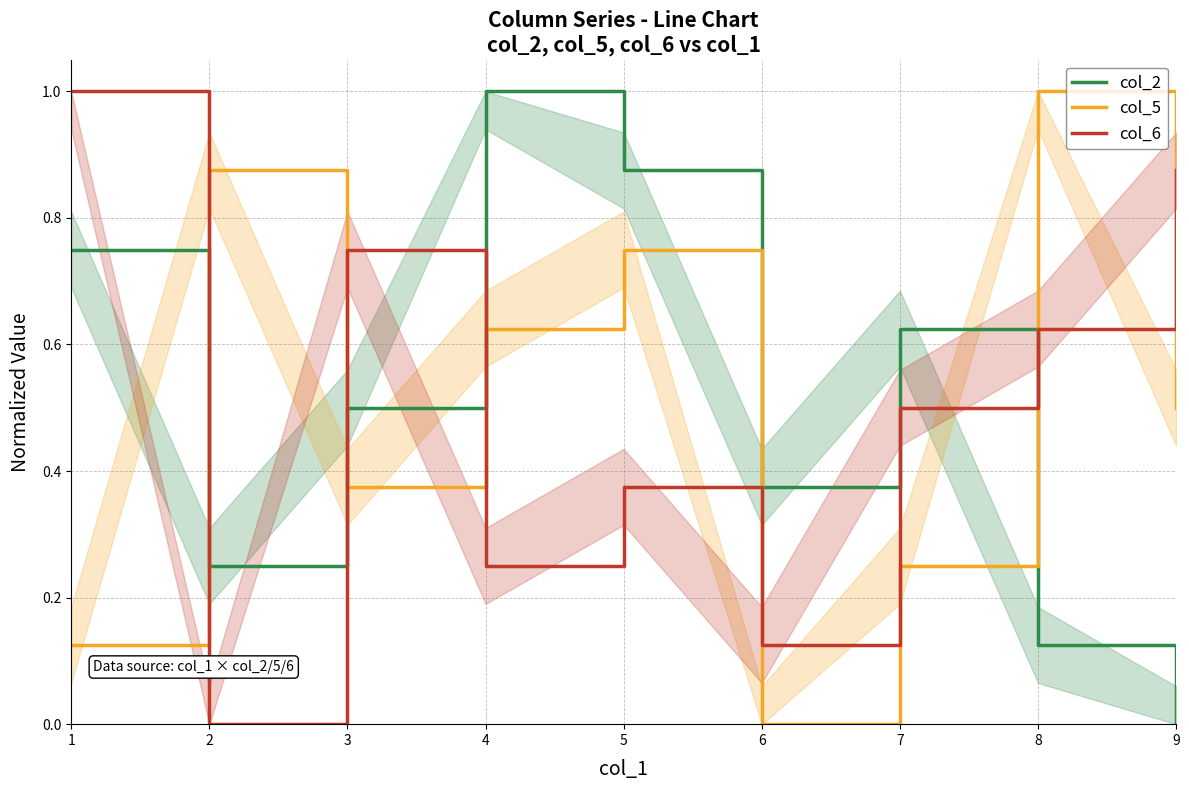

Reading right to left, what are all the values shown in this chart?

col_2: 9=0.0	8=0.1	7=0.6	6=0.4	5=0.9	4=1.0	3=0.5	2=0.2	1=0.8
col_5: 9=0.5	8=1.0	7=0.2	6=0.0	5=0.8	4=0.6	3=0.4	2=0.9	1=0.1
col_6: 9=0.9	8=0.6	7=0.5	6=0.1	5=0.4	4=0.2	3=0.8	2=0.0	1=1.0